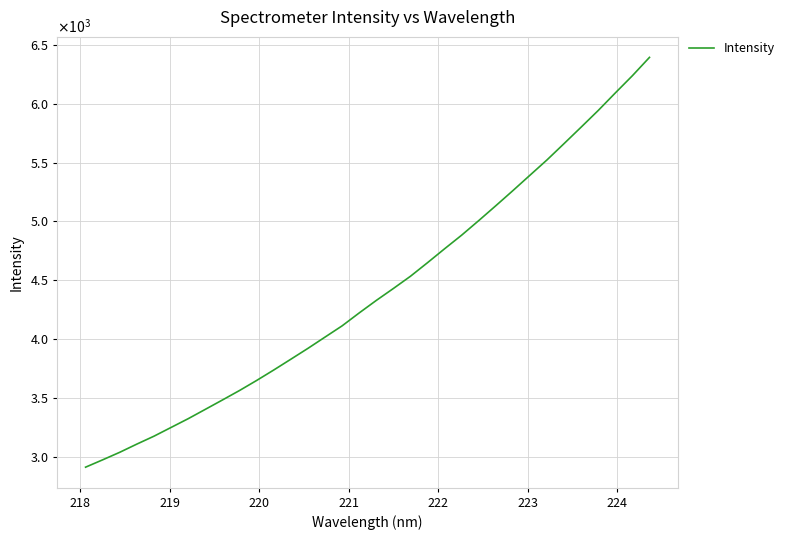

Does the chart display data point markers on the line(s)?

No